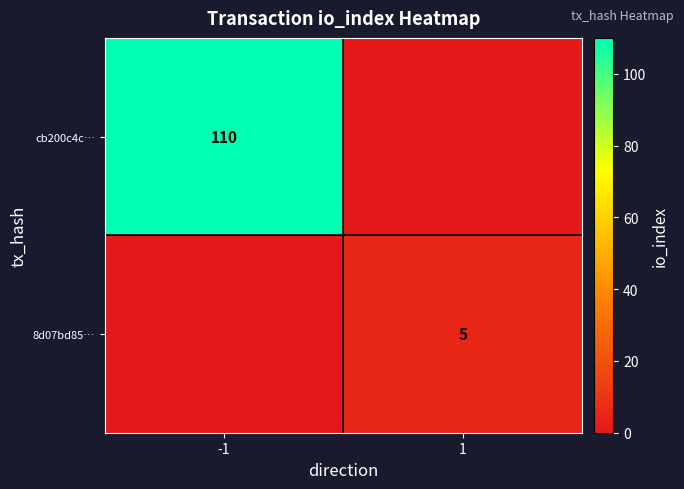

Is it true that cb200c4c… equals 186 at -1?

False